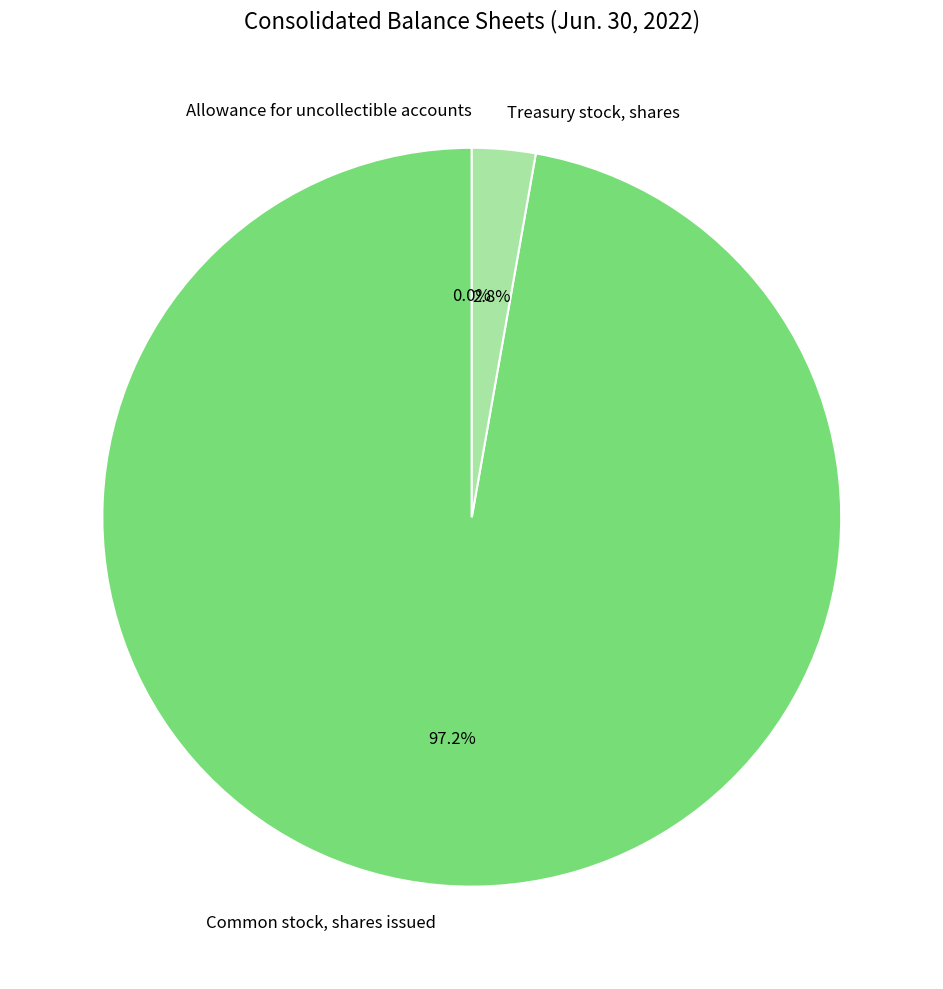

Is it true that Common stock, shares issued is 97% of the pie?

True